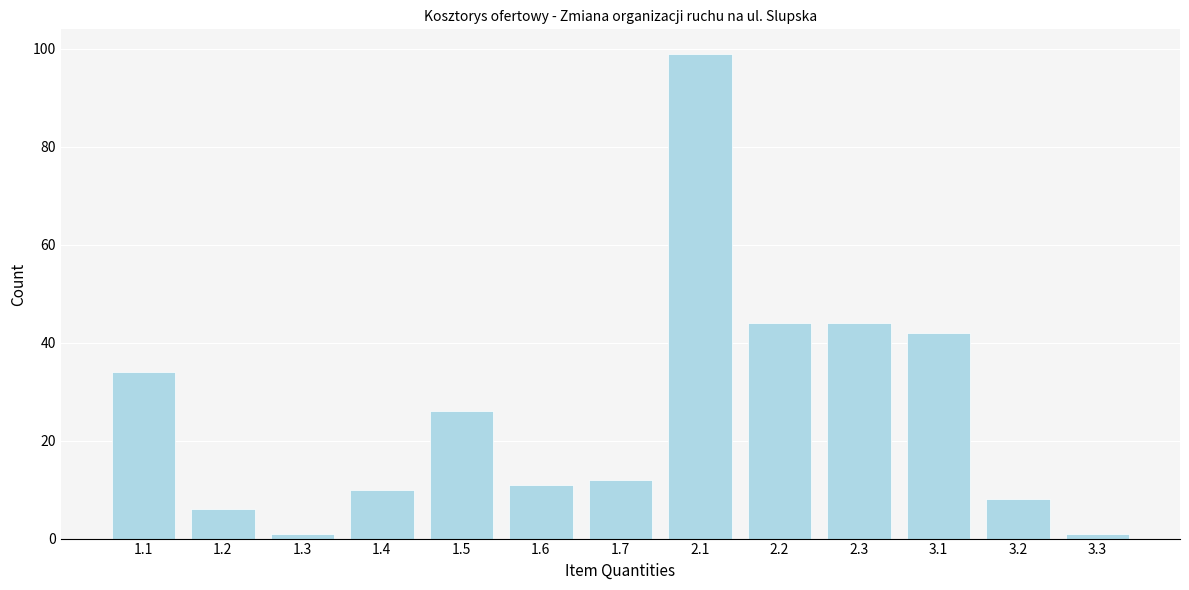

Reading right to left, extract all data points from this chart.

3.3=1	3.2=8	3.1=42	2.3=44	2.2=44	2.1=99	1.7=12	1.6=11	1.5=26	1.4=10	1.3=1	1.2=6	1.1=34